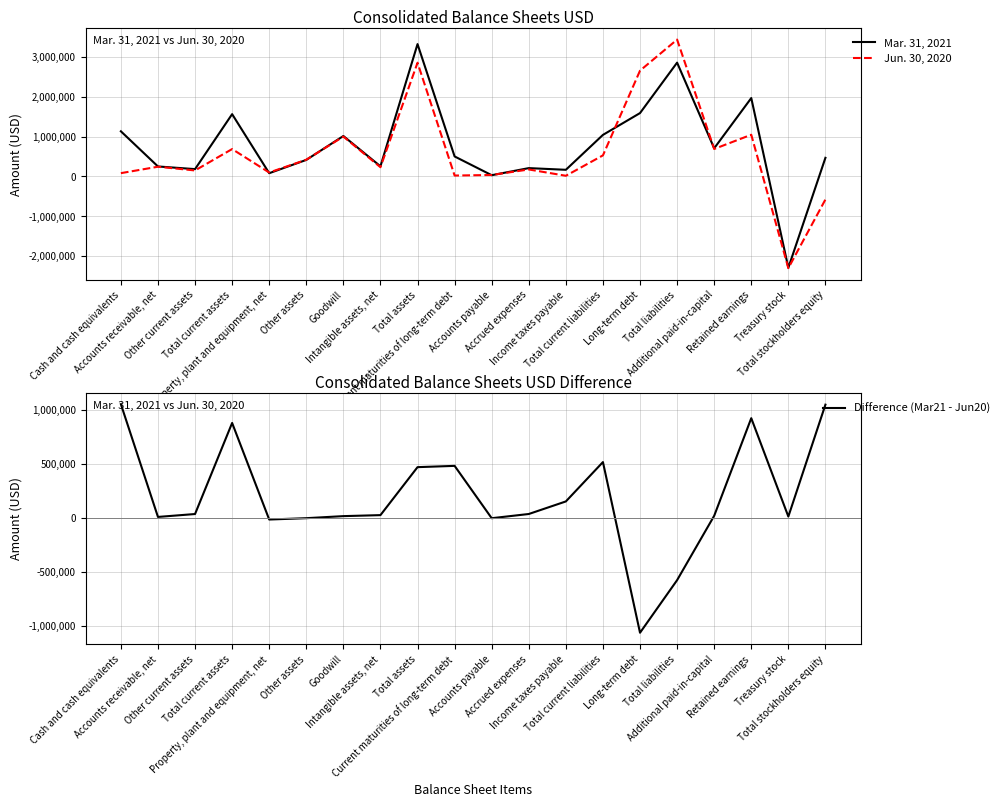

At which label does Difference (Mar21 - Jun20) first exceed 33600?

Cash and cash equivalents